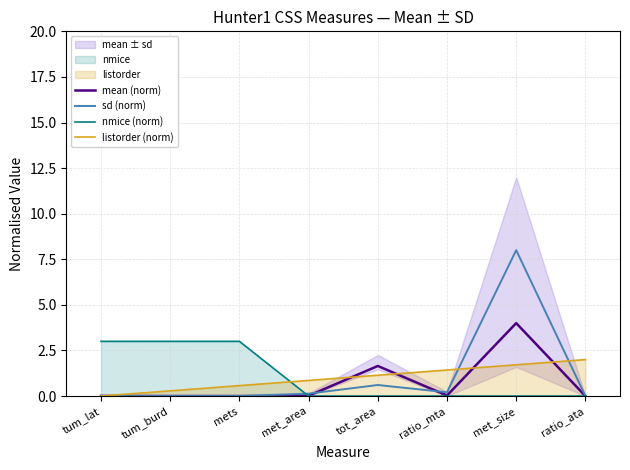

Reading left to right, extract all data points from this chart.

mean (norm): tum_lat=0.0	tum_burd=0.0	mets=0.0	met_area=0.0	tot_area=1.6	ratio_mta=0.0	met_size=4.0	ratio_ata=0.0
sd (norm): tum_lat=0.0	tum_burd=0.0	mets=0.0	met_area=0.1	tot_area=0.6	ratio_mta=0.2	met_size=8.0	ratio_ata=0.0
nmice (norm): tum_lat=3.0	tum_burd=3.0	mets=3.0	met_area=0.0	tot_area=0.0	ratio_mta=0.0	met_size=0.0	ratio_ata=0.0
listorder (norm): tum_lat=0.0	tum_burd=0.3	mets=0.6	met_area=0.9	tot_area=1.1	ratio_mta=1.4	met_size=1.7	ratio_ata=2.0